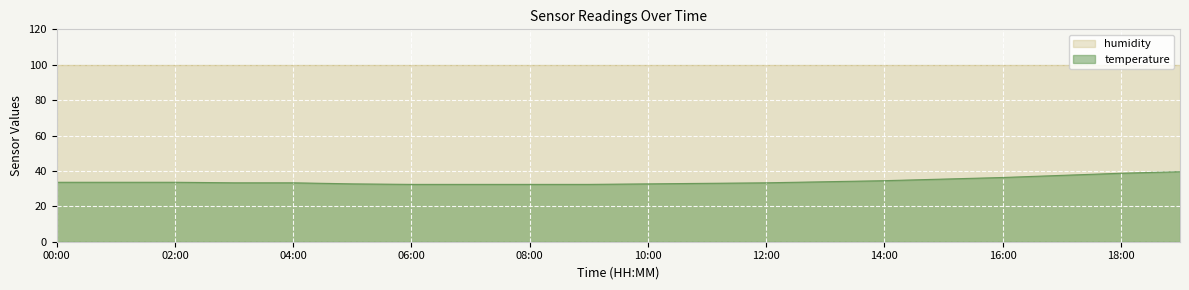

Is it true that the value at 07:00 is 32.4?

True